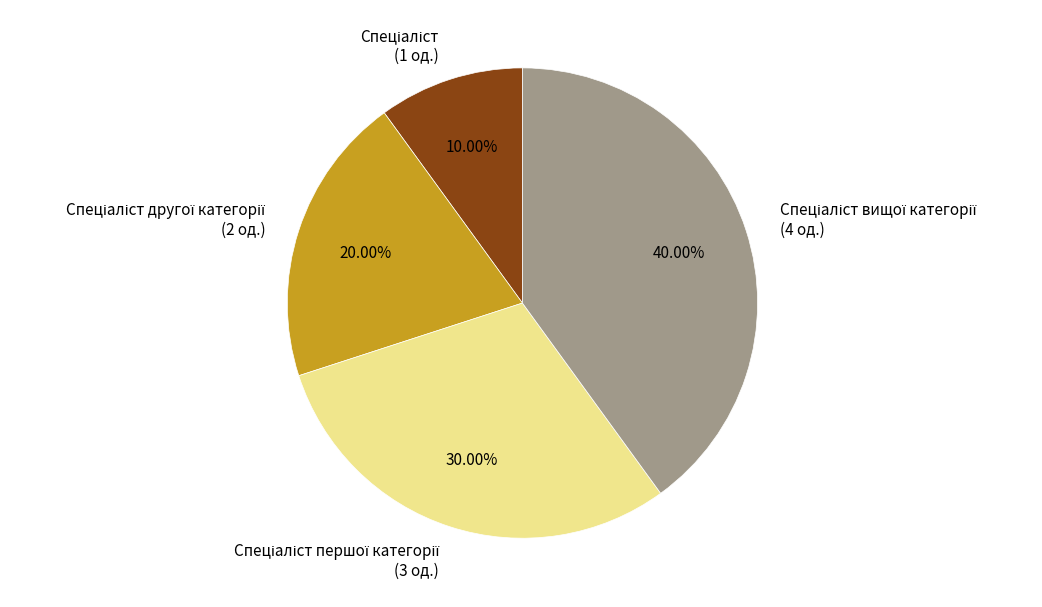

Does any single category account for the majority?

No